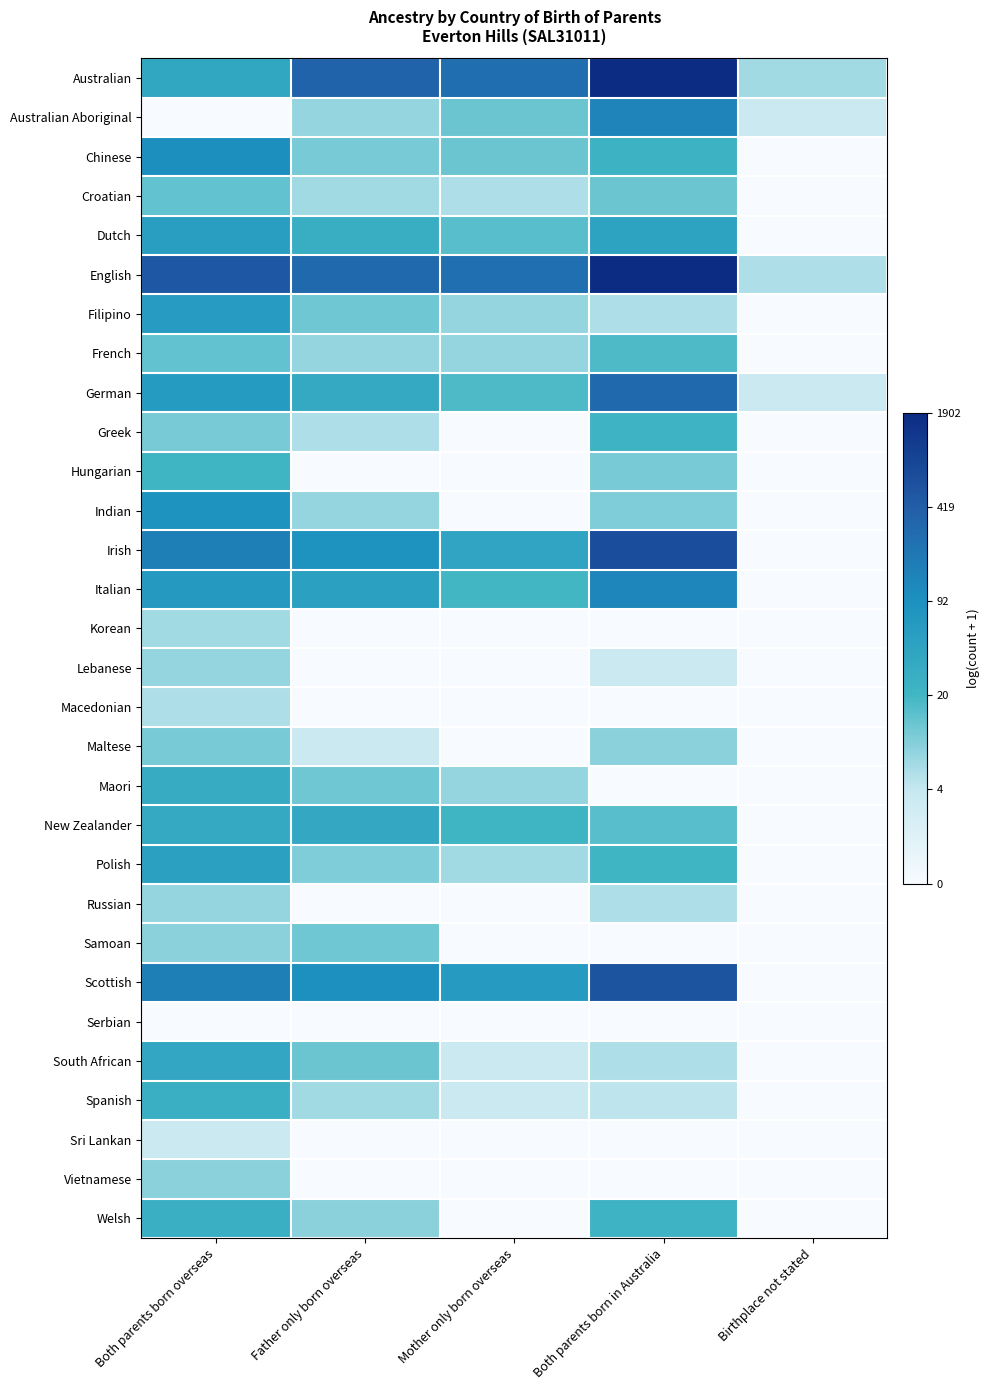

Reading left to right, transcribe all the data shown in this chart.

Australian: Both parents born overseas=3.6	Father only born overseas=5.9	Mother only born overseas=5.6	Both parents born in Australia=7.6	Birthplace not stated=1.9
Australian Aboriginal: Both parents born overseas=0.0	Father only born overseas=2.1	Mother only born overseas=2.6	Both parents born in Australia=4.9	Birthplace not stated=1.4
Chinese: Both parents born overseas=4.6	Father only born overseas=2.4	Mother only born overseas=2.6	Both parents born in Australia=3.2	Birthplace not stated=0.0
Croatian: Both parents born overseas=2.6	Father only born overseas=1.9	Mother only born overseas=1.8	Both parents born in Australia=2.6	Birthplace not stated=0.0
Dutch: Both parents born overseas=4.0	Father only born overseas=3.3	Mother only born overseas=2.8	Both parents born in Australia=3.8	Birthplace not stated=0.0
English: Both parents born overseas=6.2	Father only born overseas=5.7	Mother only born overseas=5.5	Both parents born in Australia=7.5	Birthplace not stated=1.8
Filipino: Both parents born overseas=4.1	Father only born overseas=2.5	Mother only born overseas=2.1	Both parents born in Australia=1.8	Birthplace not stated=0.0
French: Both parents born overseas=2.6	Father only born overseas=2.1	Mother only born overseas=2.1	Both parents born in Australia=2.9	Birthplace not stated=0.0
German: Both parents born overseas=4.1	Father only born overseas=3.5	Mother only born overseas=2.9	Both parents born in Australia=5.7	Birthplace not stated=1.4
Greek: Both parents born overseas=2.4	Father only born overseas=1.8	Mother only born overseas=0.0	Both parents born in Australia=3.1	Birthplace not stated=0.0
Hungarian: Both parents born overseas=3.1	Father only born overseas=0.0	Mother only born overseas=0.0	Both parents born in Australia=2.4	Birthplace not stated=0.0
Indian: Both parents born overseas=4.4	Father only born overseas=2.1	Mother only born overseas=0.0	Both parents born in Australia=2.3	Birthplace not stated=0.0
Irish: Both parents born overseas=5.0	Father only born overseas=4.4	Mother only born overseas=3.7	Both parents born in Australia=6.5	Birthplace not stated=0.0
Italian: Both parents born overseas=4.2	Father only born overseas=3.9	Mother only born overseas=3.0	Both parents born in Australia=4.9	Birthplace not stated=0.0
Korean: Both parents born overseas=1.9	Father only born overseas=0.0	Mother only born overseas=0.0	Both parents born in Australia=0.0	Birthplace not stated=0.0
Lebanese: Both parents born overseas=2.1	Father only born overseas=0.0	Mother only born overseas=0.0	Both parents born in Australia=1.4	Birthplace not stated=0.0
Macedonian: Both parents born overseas=1.8	Father only born overseas=0.0	Mother only born overseas=0.0	Both parents born in Australia=0.0	Birthplace not stated=0.0
Maltese: Both parents born overseas=2.4	Father only born overseas=1.4	Mother only born overseas=0.0	Both parents born in Australia=2.2	Birthplace not stated=0.0
Maori: Both parents born overseas=3.5	Father only born overseas=2.5	Mother only born overseas=2.1	Both parents born in Australia=0.0	Birthplace not stated=0.0
New Zealander: Both parents born overseas=3.5	Father only born overseas=3.6	Mother only born overseas=3.1	Both parents born in Australia=2.8	Birthplace not stated=0.0
Polish: Both parents born overseas=3.9	Father only born overseas=2.3	Mother only born overseas=1.9	Both parents born in Australia=3.1	Birthplace not stated=0.0
Russian: Both parents born overseas=2.1	Father only born overseas=0.0	Mother only born overseas=0.0	Both parents born in Australia=1.8	Birthplace not stated=0.0
Samoan: Both parents born overseas=2.2	Father only born overseas=2.5	Mother only born overseas=0.0	Both parents born in Australia=0.0	Birthplace not stated=0.0
Scottish: Both parents born overseas=5.1	Father only born overseas=4.6	Mother only born overseas=4.2	Both parents born in Australia=6.3	Birthplace not stated=0.0
Serbian: Both parents born overseas=0.0	Father only born overseas=0.0	Mother only born overseas=0.0	Both parents born in Australia=0.0	Birthplace not stated=0.0
South African: Both parents born overseas=3.6	Father only born overseas=2.6	Mother only born overseas=1.4	Both parents born in Australia=1.8	Birthplace not stated=0.0
Spanish: Both parents born overseas=3.3	Father only born overseas=1.9	Mother only born overseas=1.4	Both parents born in Australia=1.6	Birthplace not stated=0.0
Sri Lankan: Both parents born overseas=1.4	Father only born overseas=0.0	Mother only born overseas=0.0	Both parents born in Australia=0.0	Birthplace not stated=0.0
Vietnamese: Both parents born overseas=2.2	Father only born overseas=0.0	Mother only born overseas=0.0	Both parents born in Australia=0.0	Birthplace not stated=0.0
Welsh: Both parents born overseas=3.3	Father only born overseas=2.2	Mother only born overseas=0.0	Both parents born in Australia=3.1	Birthplace not stated=0.0